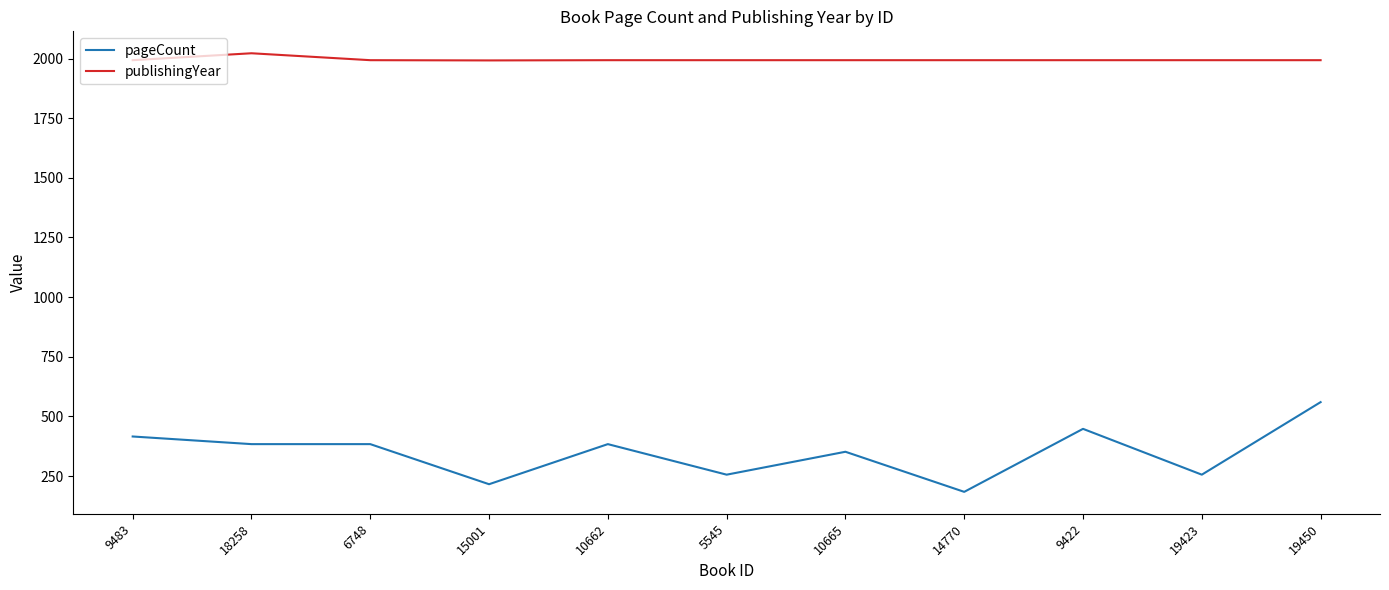

How many series are shown in this chart?

2